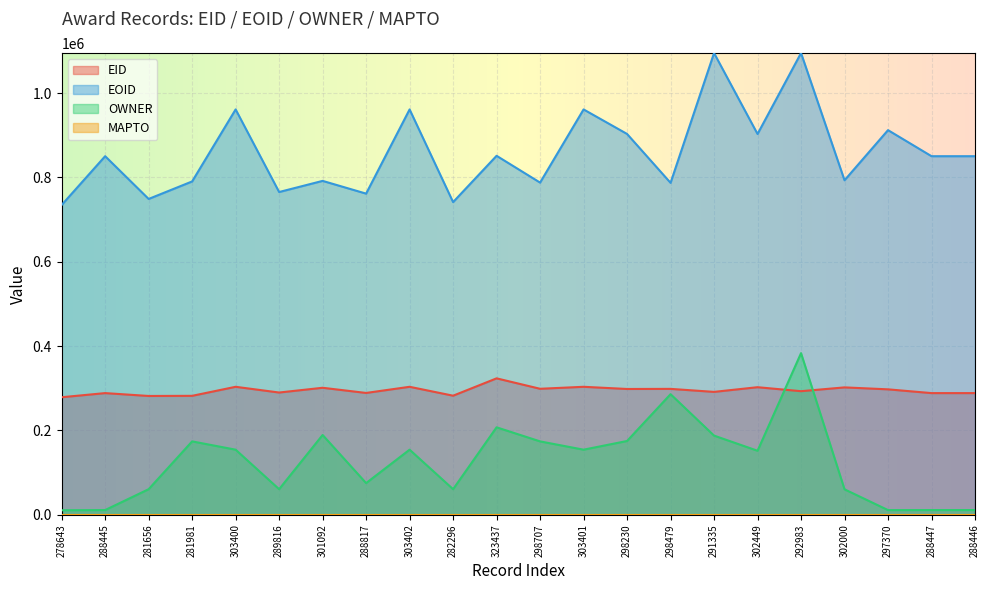

True or false: EOID and OWNER cross at least once.

False